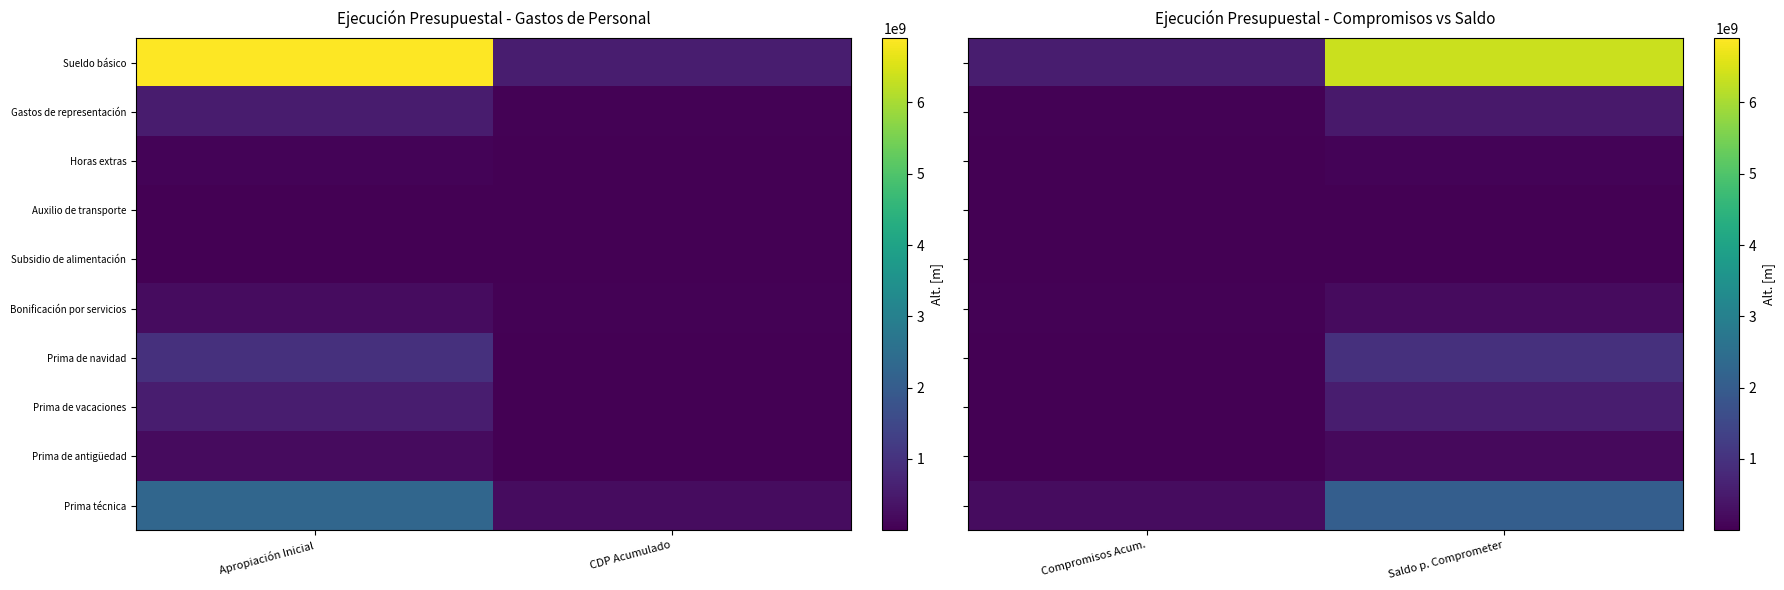

What is the greatest value displayed?

6359502201